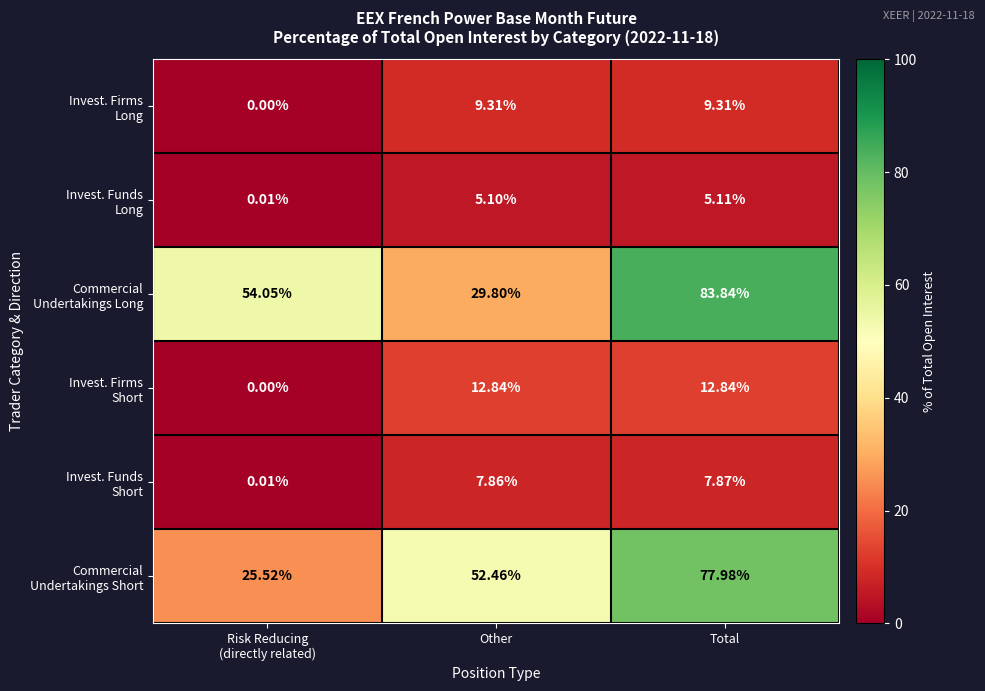

At which category is the sum across all series the highest?

Total